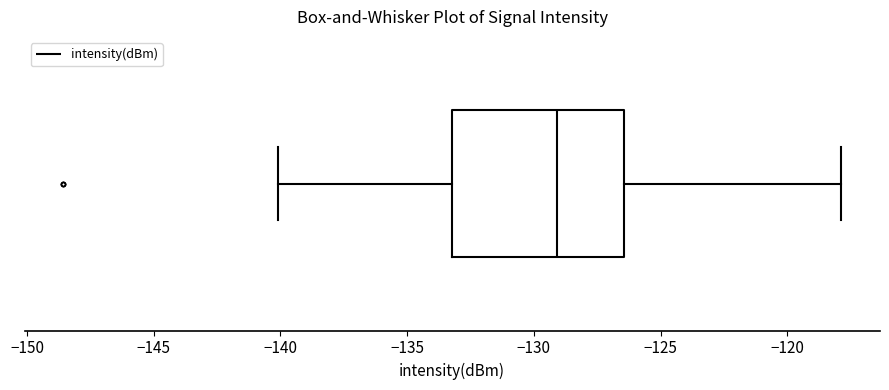

Where does the left whisker of the box end on the x-axis? The values are not printed on the chart, so give them approximately, as read against the axis.

-140.0